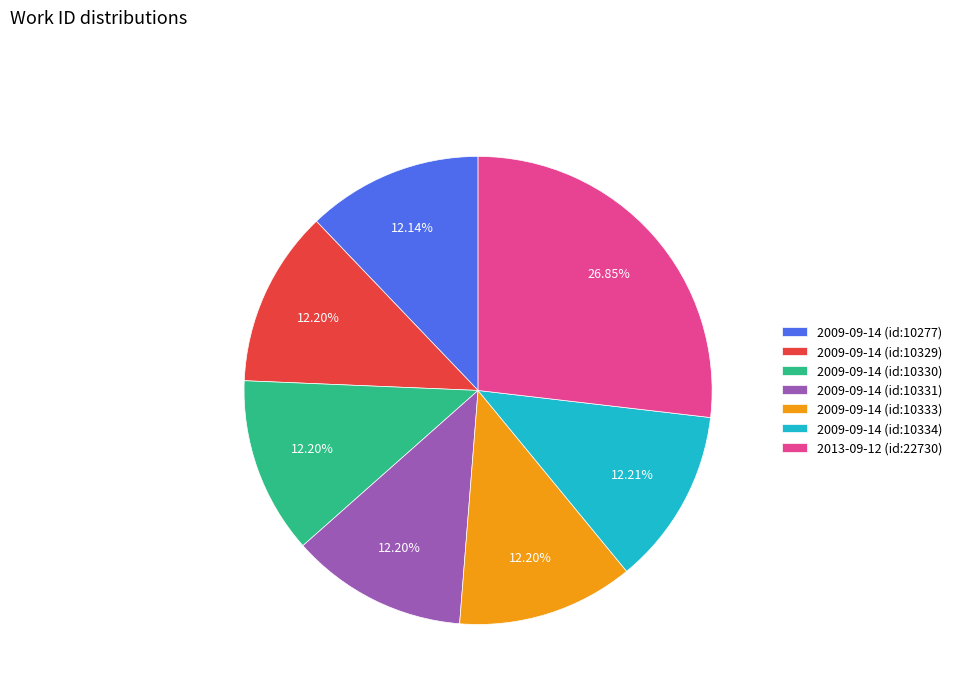

Approximately how many times larger is the value at 2009-09-14 (id:10334) compared to 2009-09-14 (id:10329)?

1.0